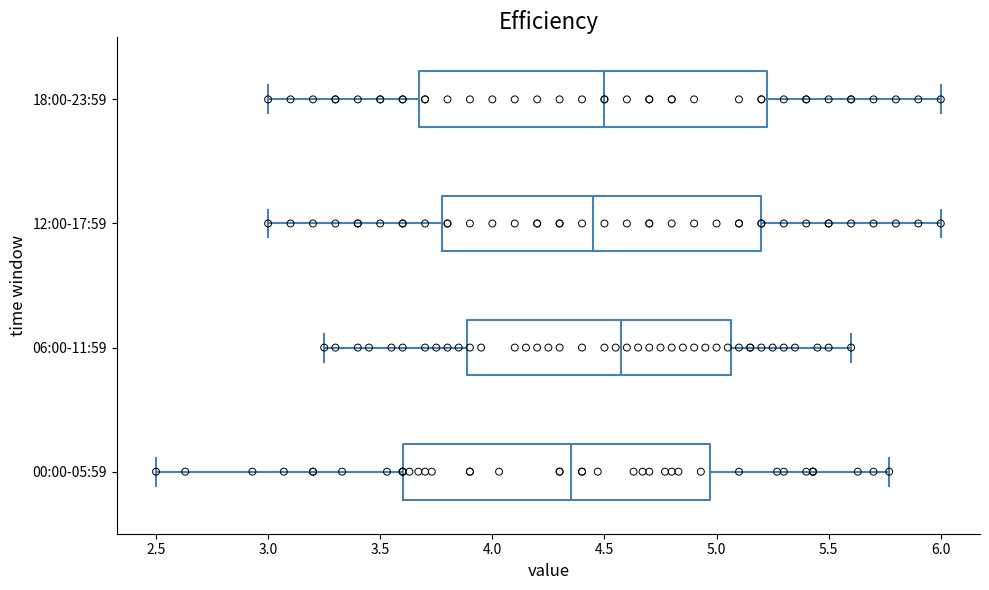

Which box has the furthest to the left median line?

00:00-05:59